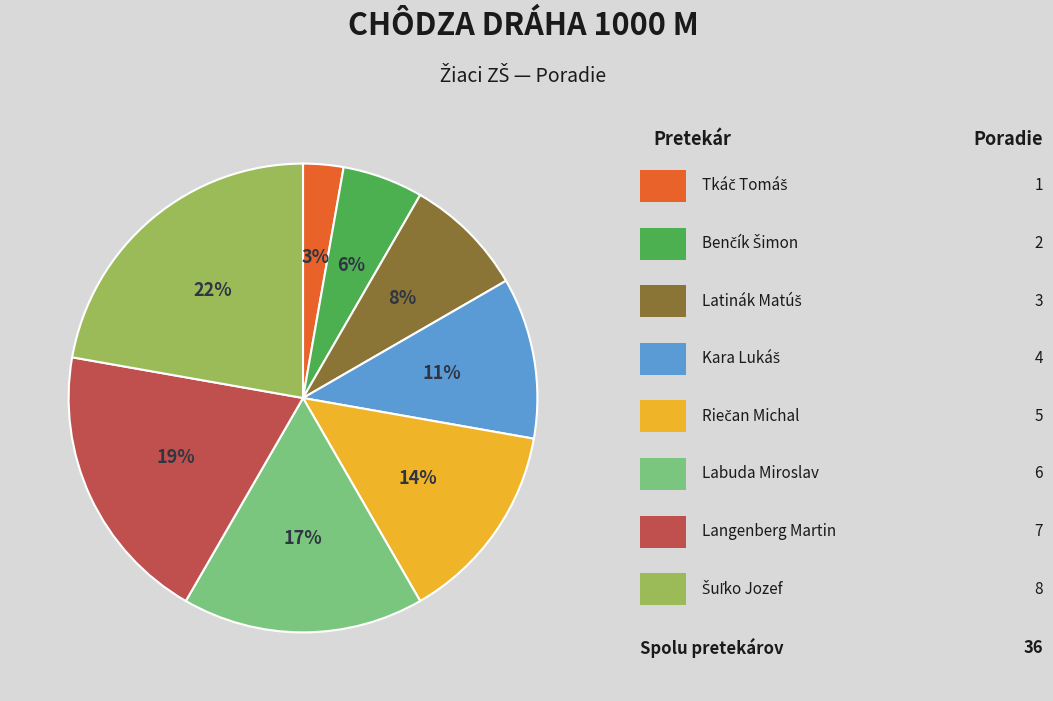

How many segments does this pie chart have?

8